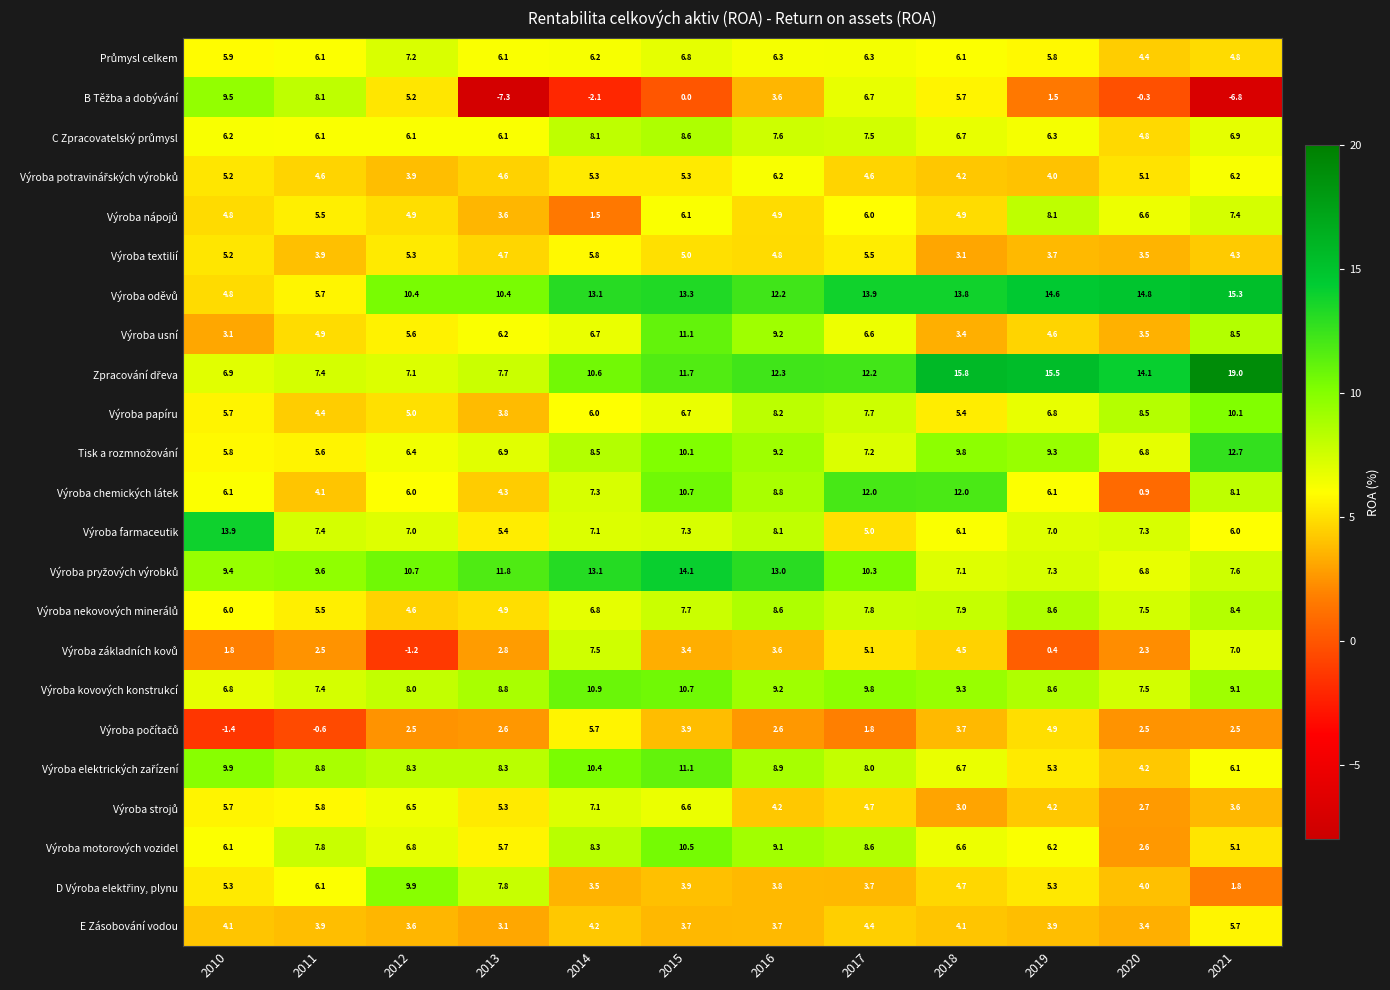

Where is Výroba chemických látek nearest to the value 6?

2012